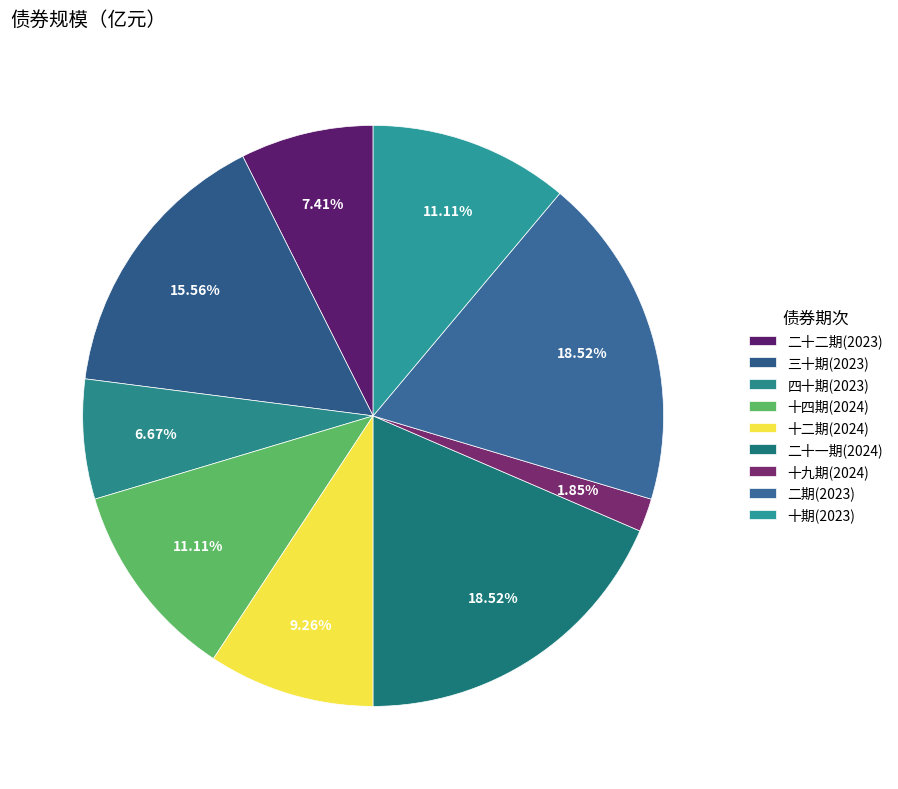

Count the number of slices in the pie.

9